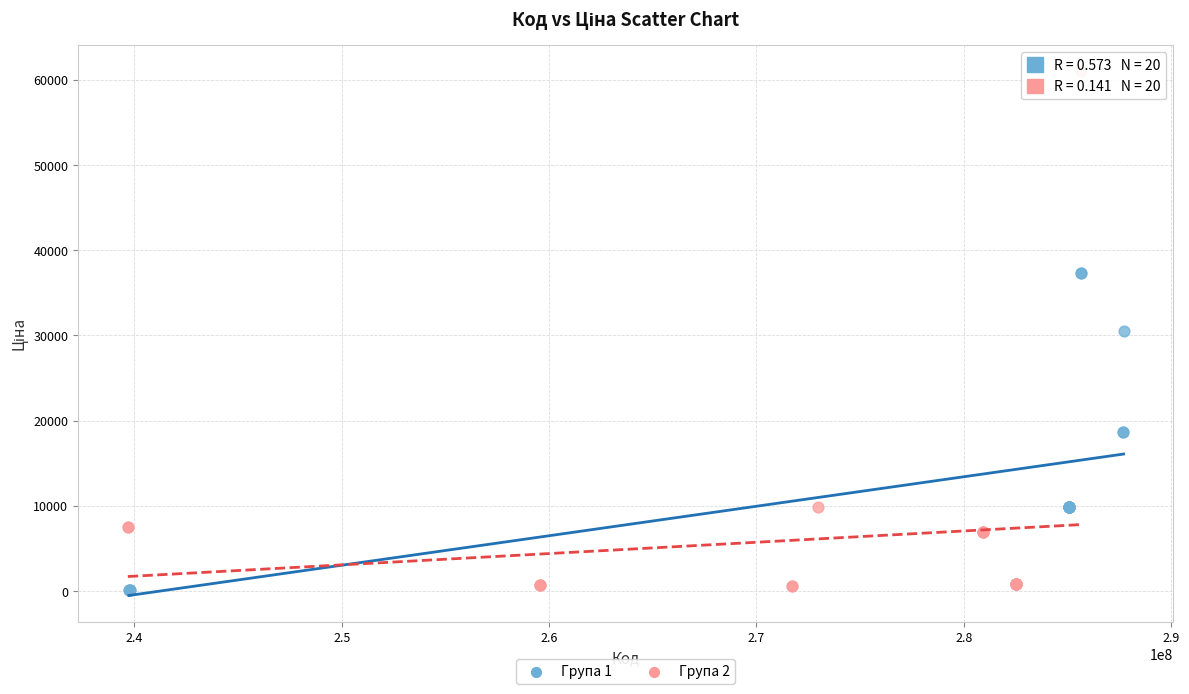

Which series contains the highest Y value?

Група 2